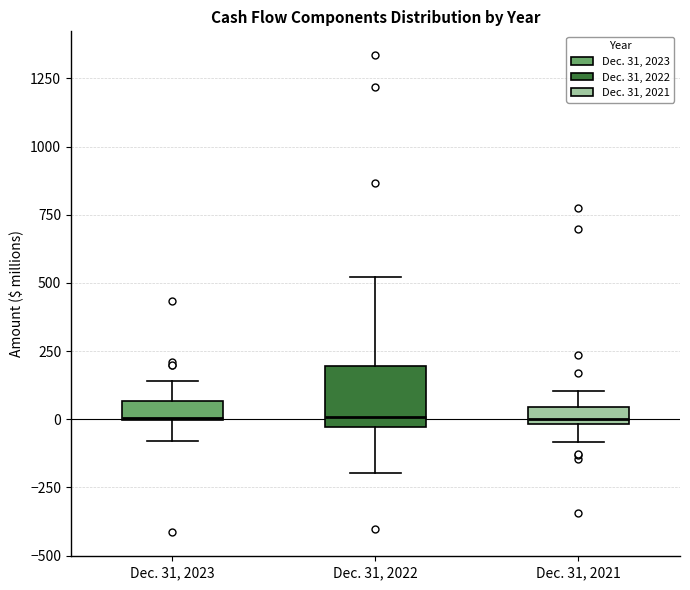

Where does the upper whisker of the box for Dec. 31, 2022 end on the y-axis? The values are not printed on the chart, so give them approximately, as read against the axis.

500